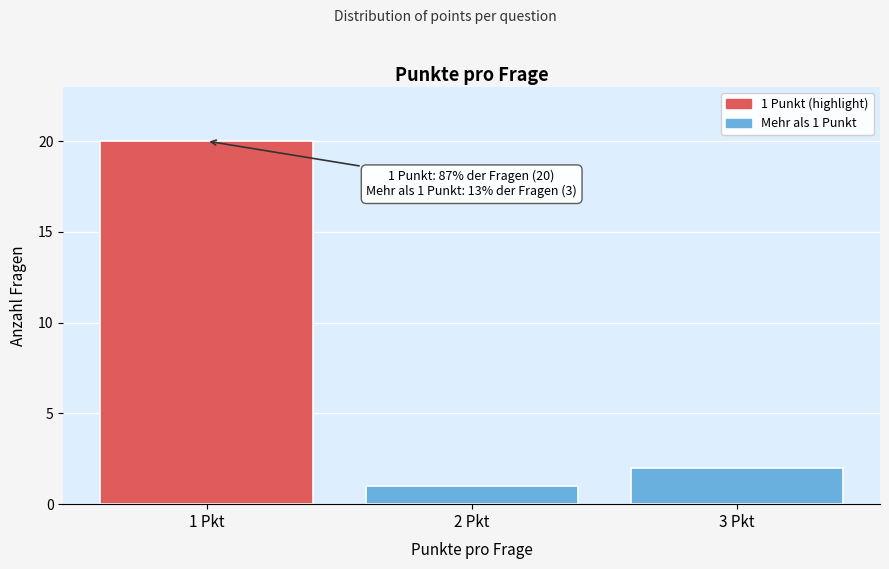

Reading right to left, list all the values displayed in this chart.

2	1	20